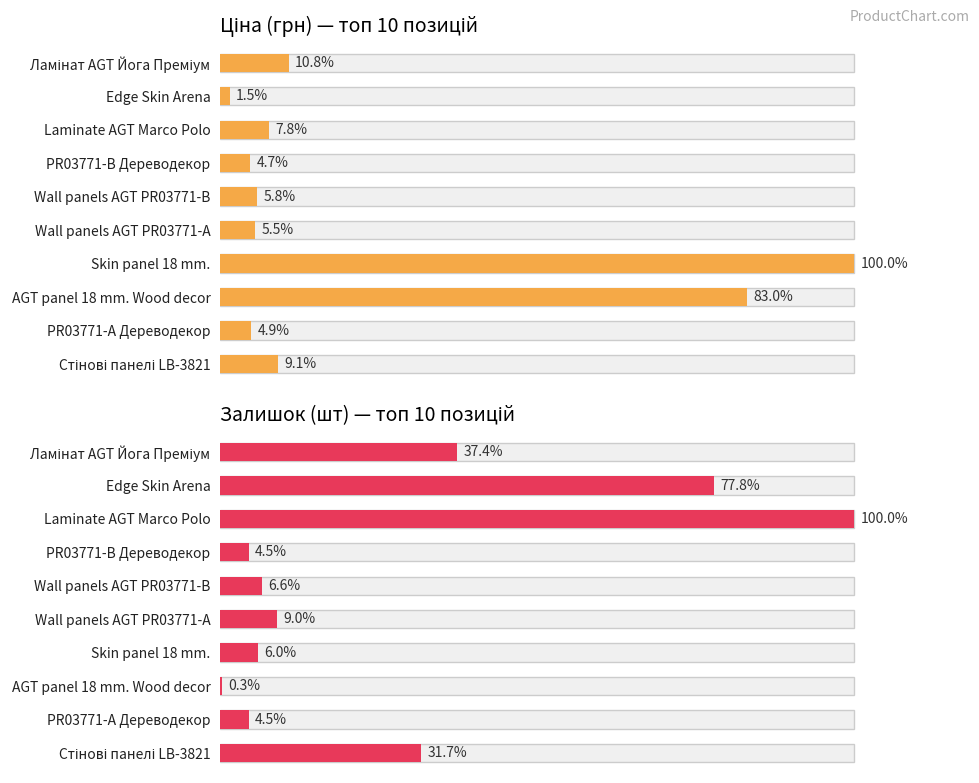

What position from the left is Edge Skin Arena?

2